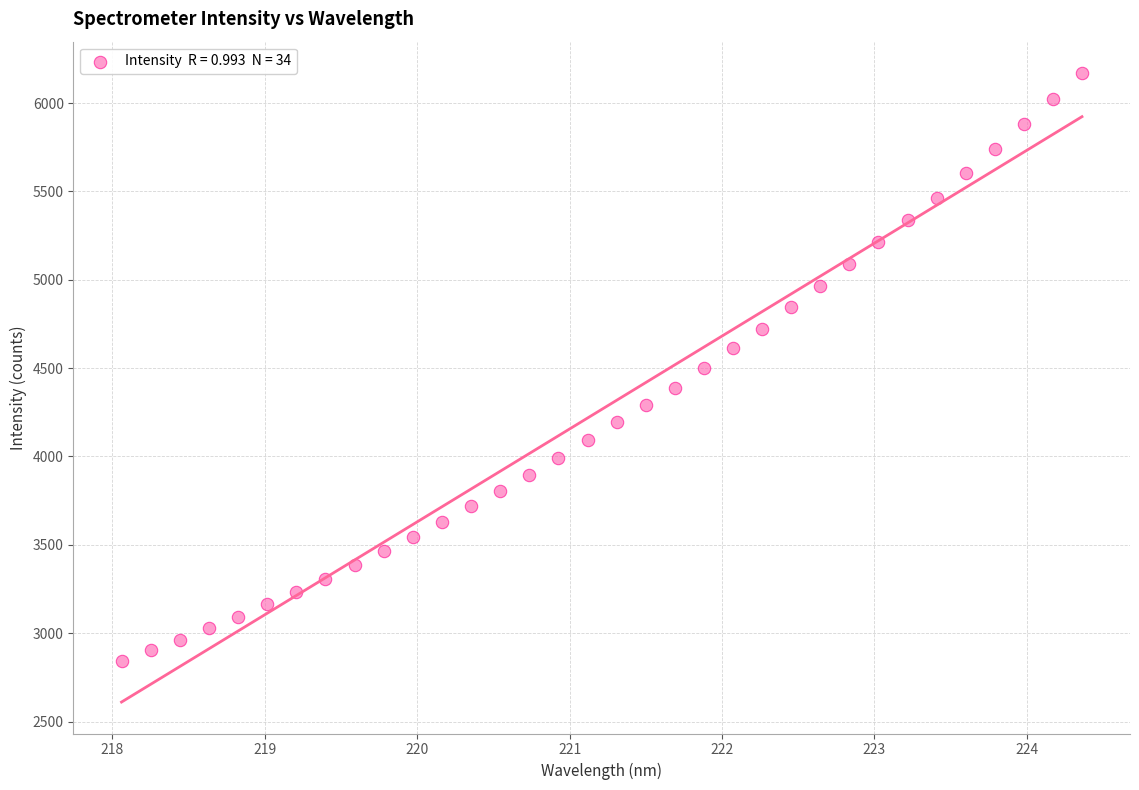

What is the range of Y values (max minus min)?

3327.5